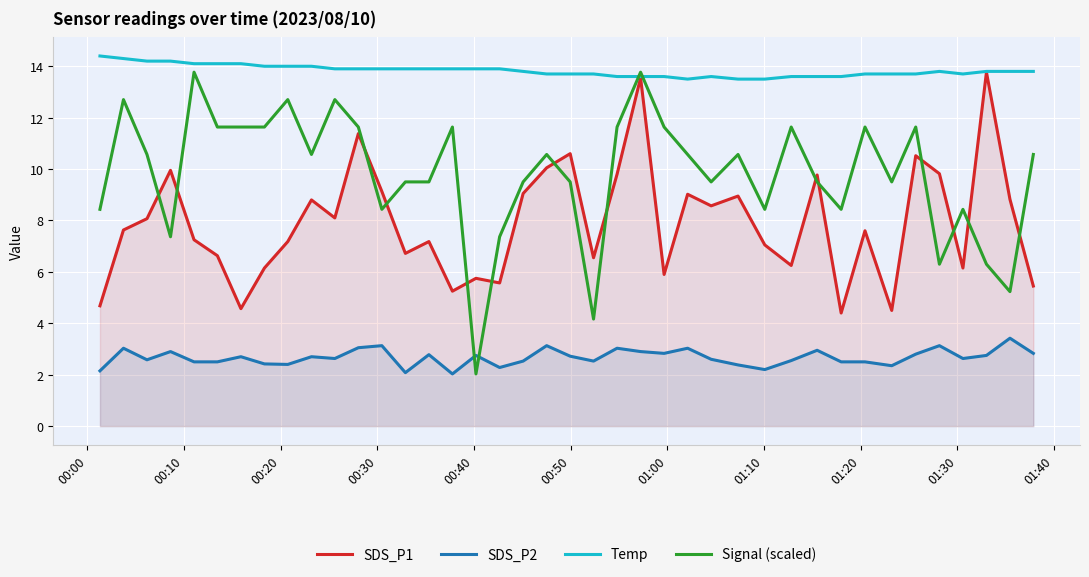

How many lines are shown in the chart?

4